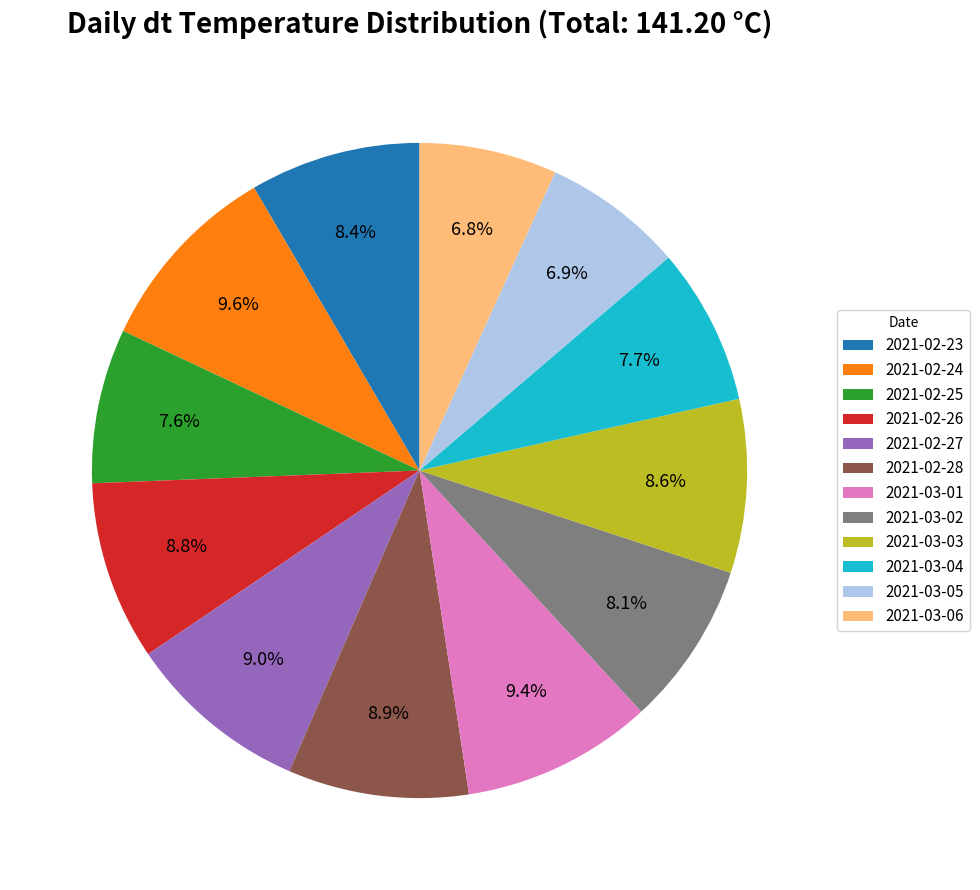

Combined, what portion of the pie is 2021-02-25 and 2021-03-06?

14.4%